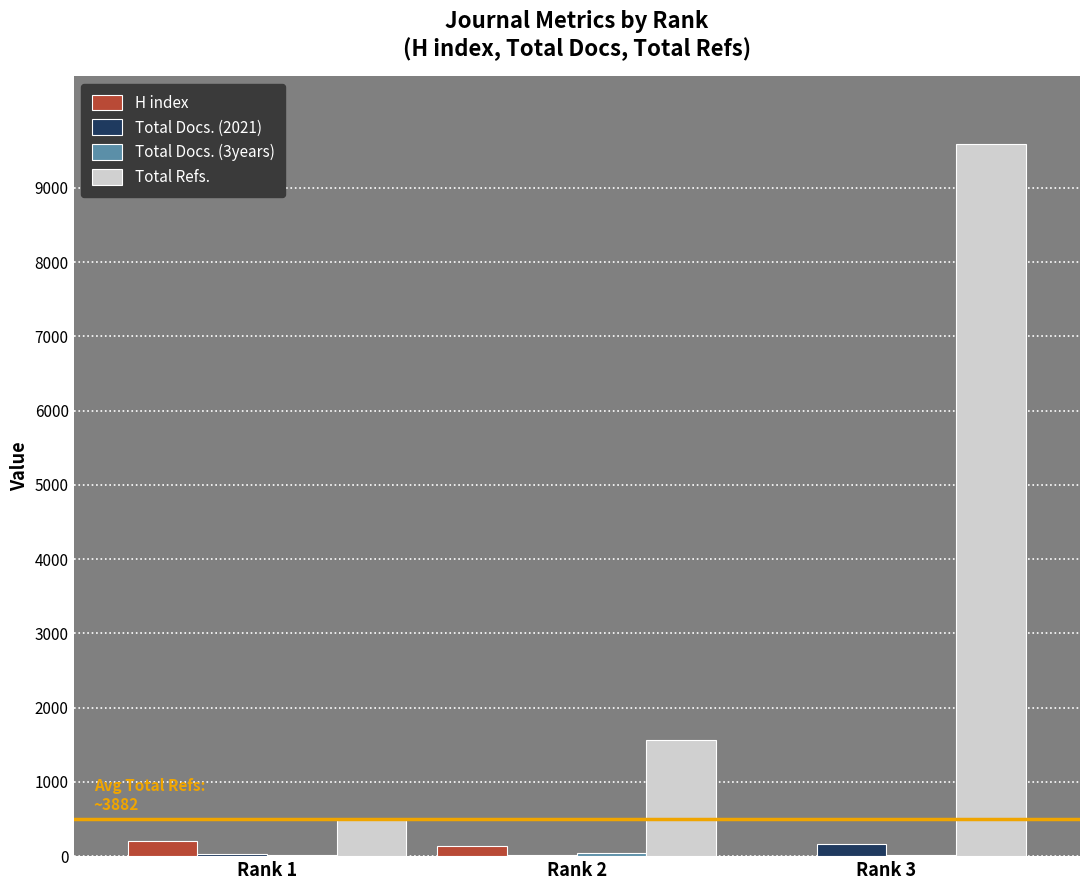

What is the total value across all series at Rank 1?

738